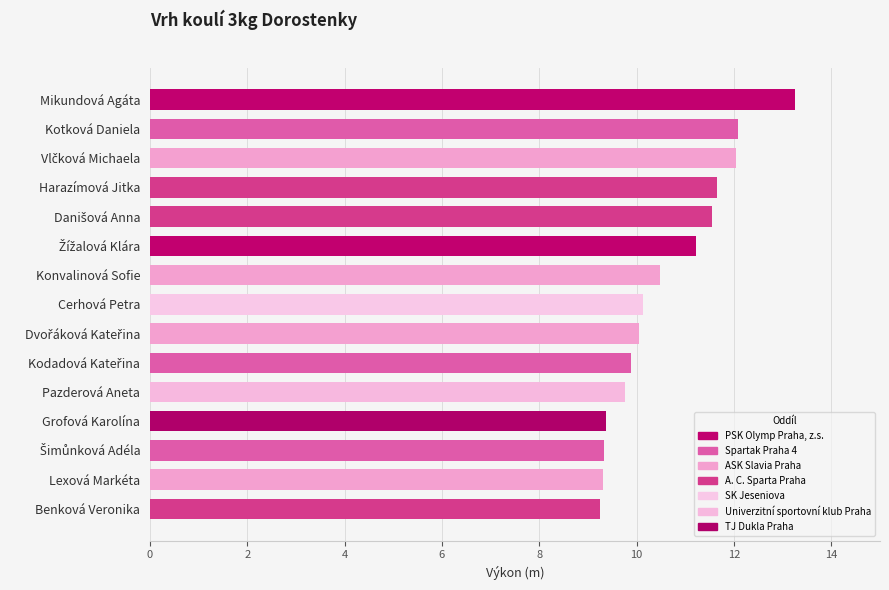

What is the value of the 2nd bar from the top?

12.1